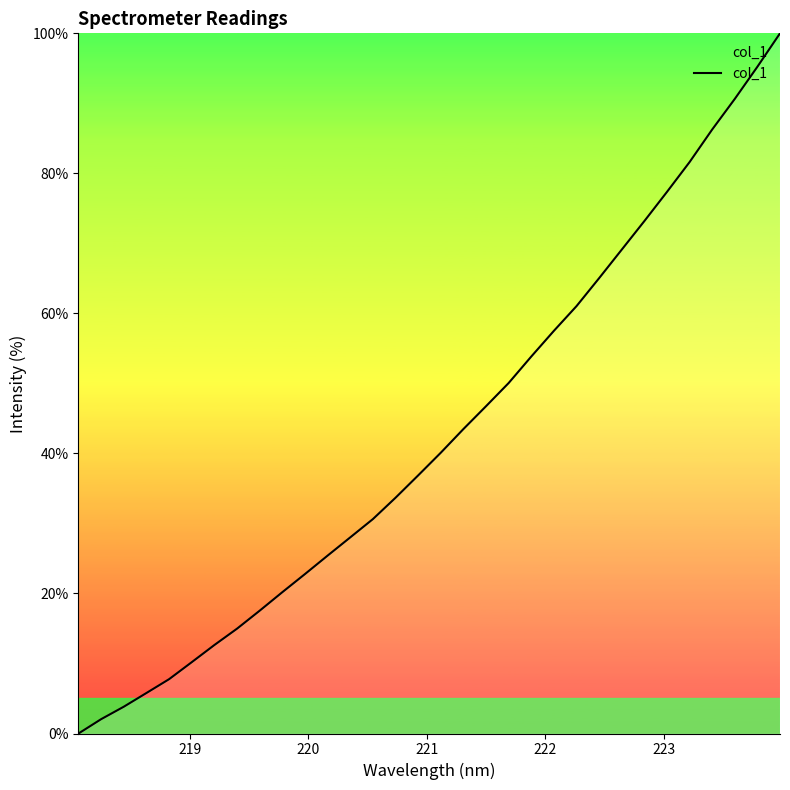

What is the greatest value displayed?

100.0